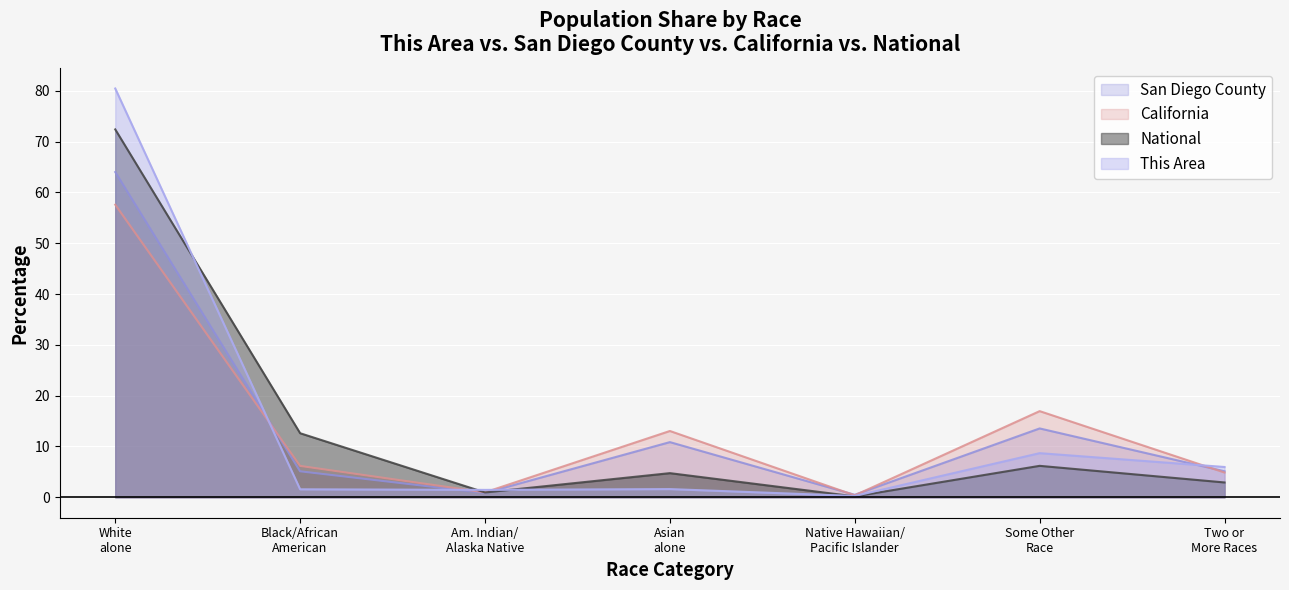

What is the total value across all series at White alone?

274.5